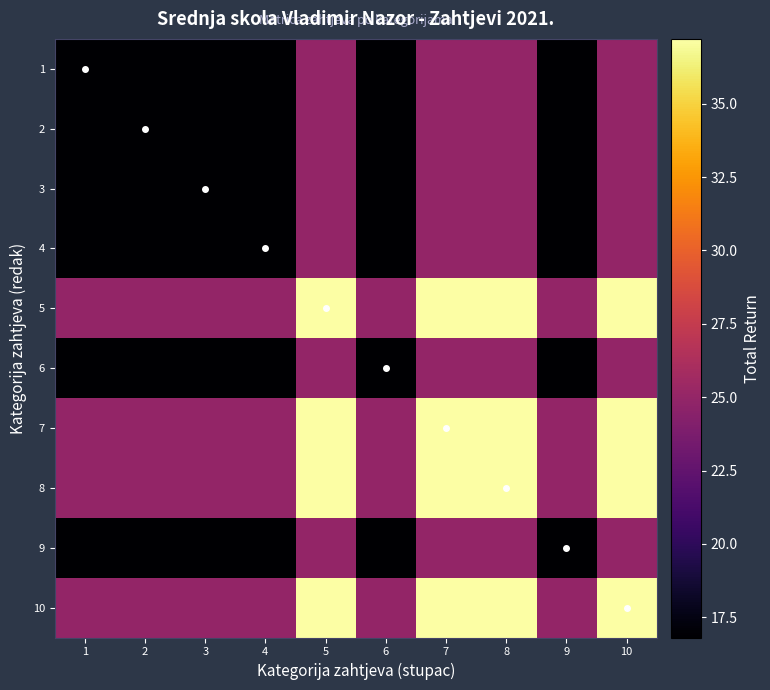

Which label corresponds to the largest value in the chart?

5